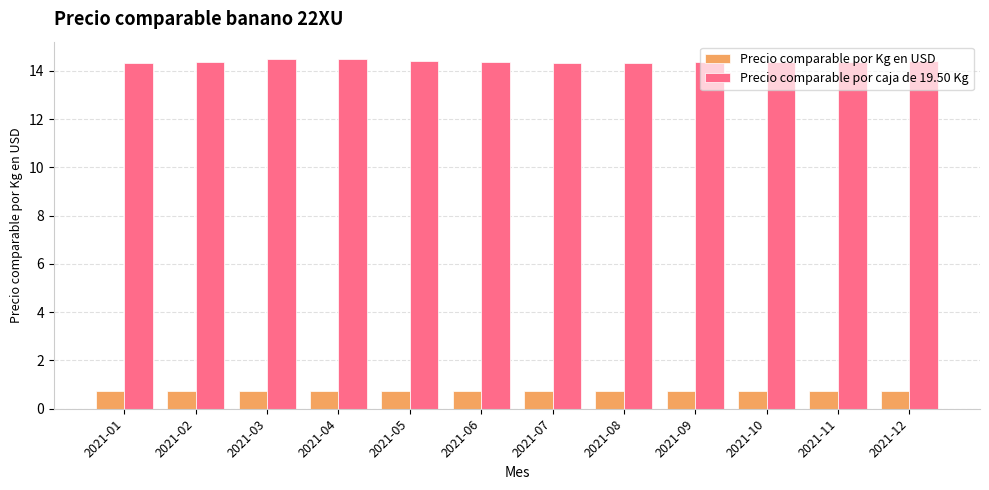

What is the average value of the Precio comparable por caja de 19.50 Kg series?

14.4